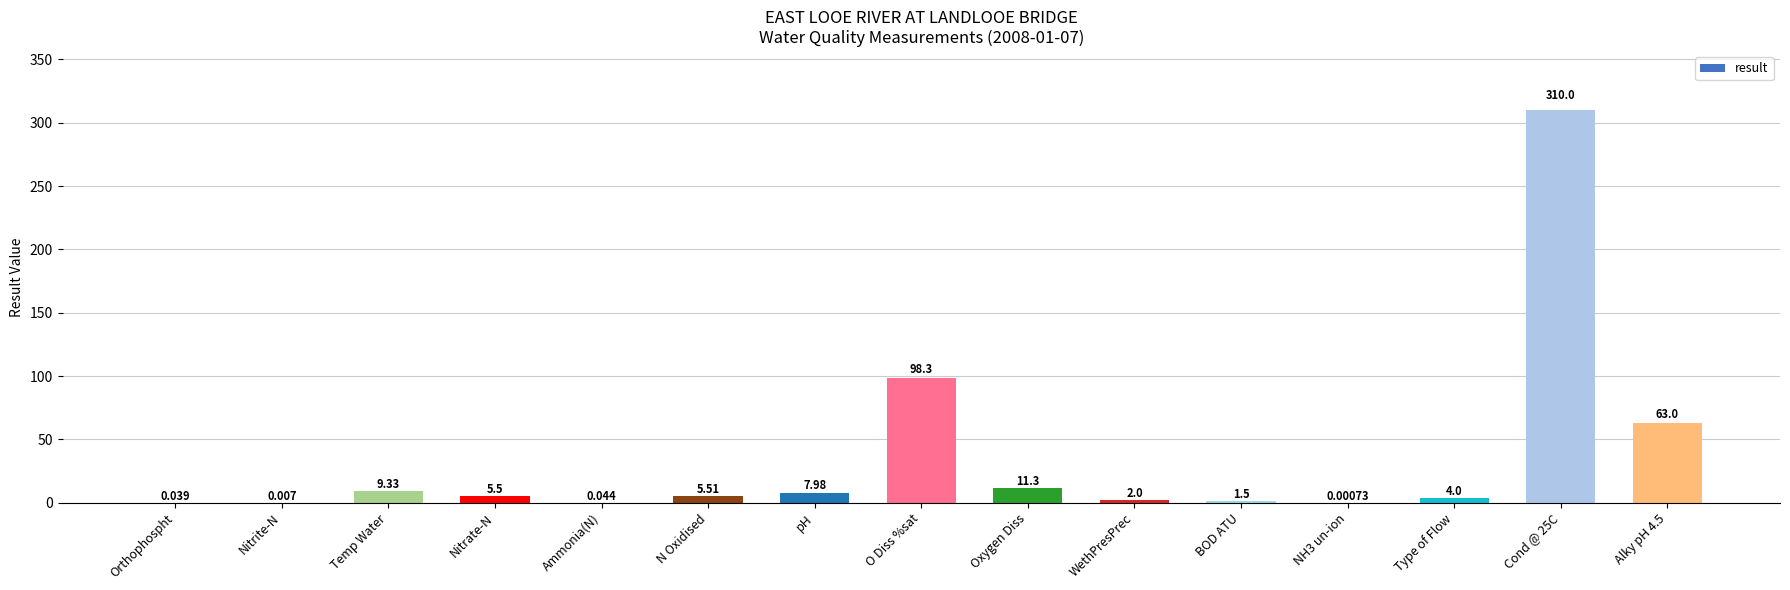

At which label is the value closest to 155?

O Diss %sat